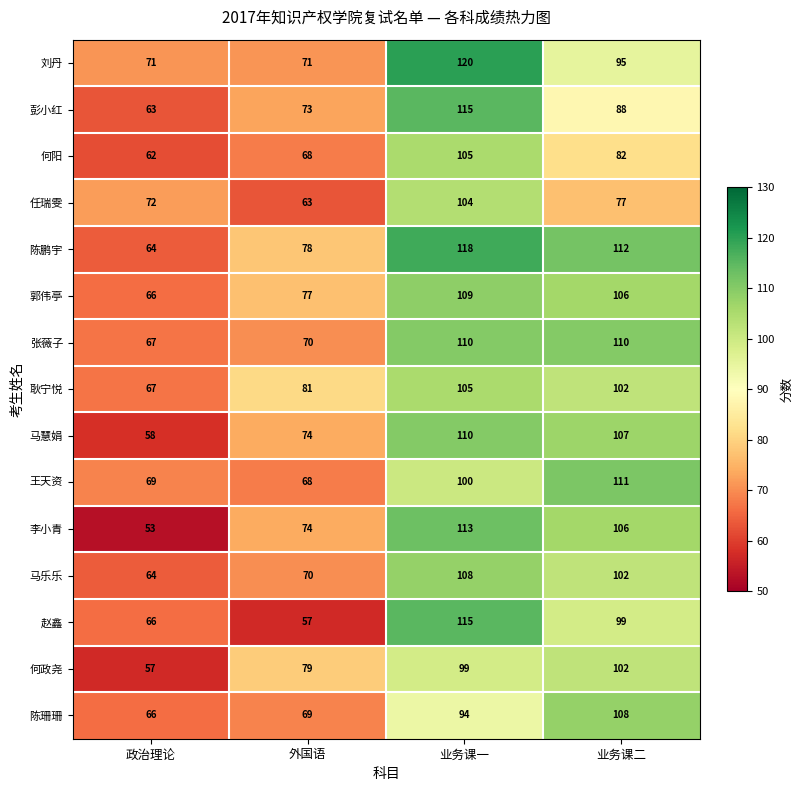

What is the difference between the maximum and second lowest values in the 马乐乐 series?

38